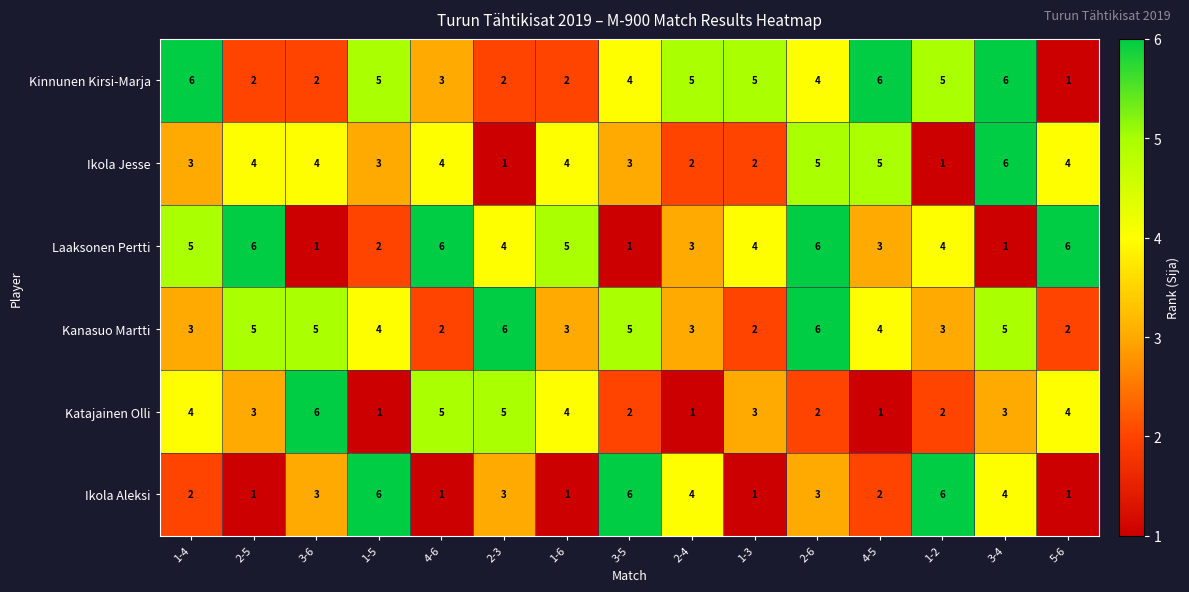

Which series changed the most between 1-4 and 2-5?

Kinnunen Kirsi-Marja